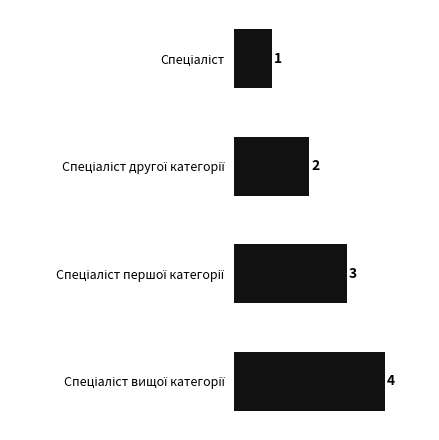

What is the greatest value displayed?

4